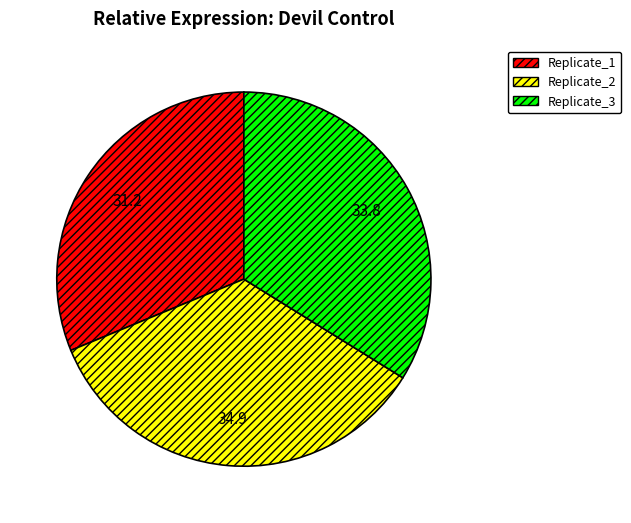

The Replicate_2 slice represents 23% of the pie. True or false?

False